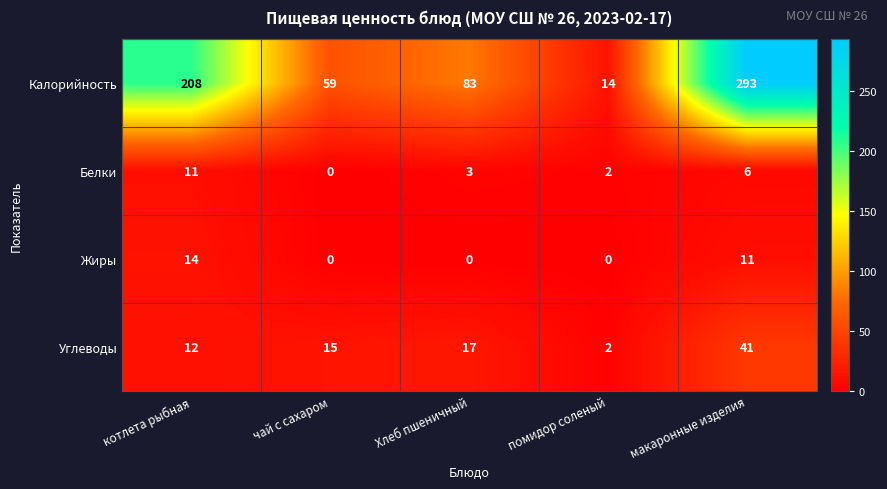

What value does the Белки series have at Хлеб пшеничный, to the nearest 5?

5